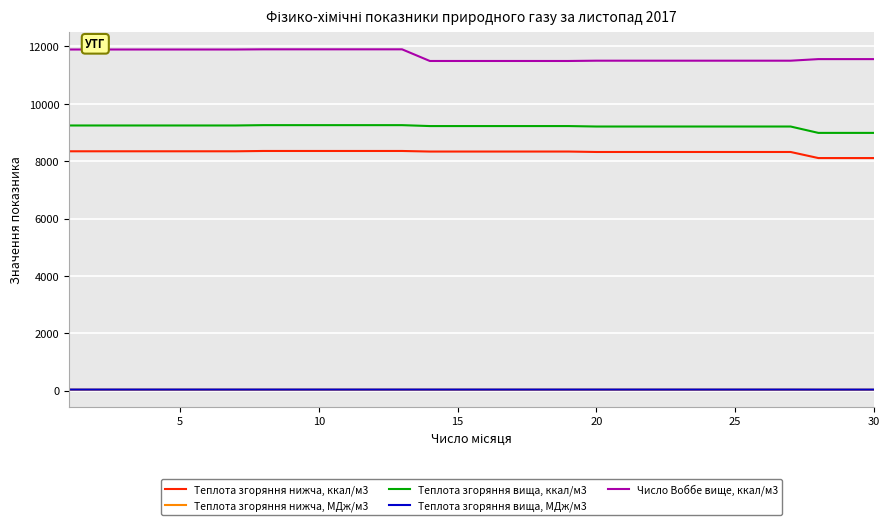

Rank the series by their maximum value, from highest to lowest.

Число Воббе вище, ккал/м3, Теплота згоряння вища, ккал/м3, Теплота згоряння нижча, ккал/м3, Теплота згоряння вища, МДж/м3, Теплота згоряння нижча, МДж/м3